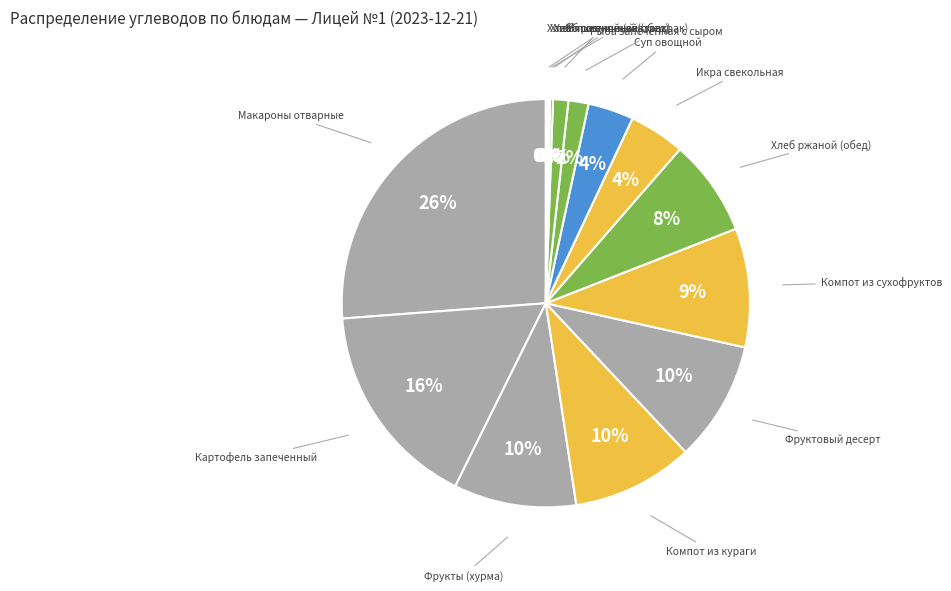

Is there a majority slice in this chart?

No